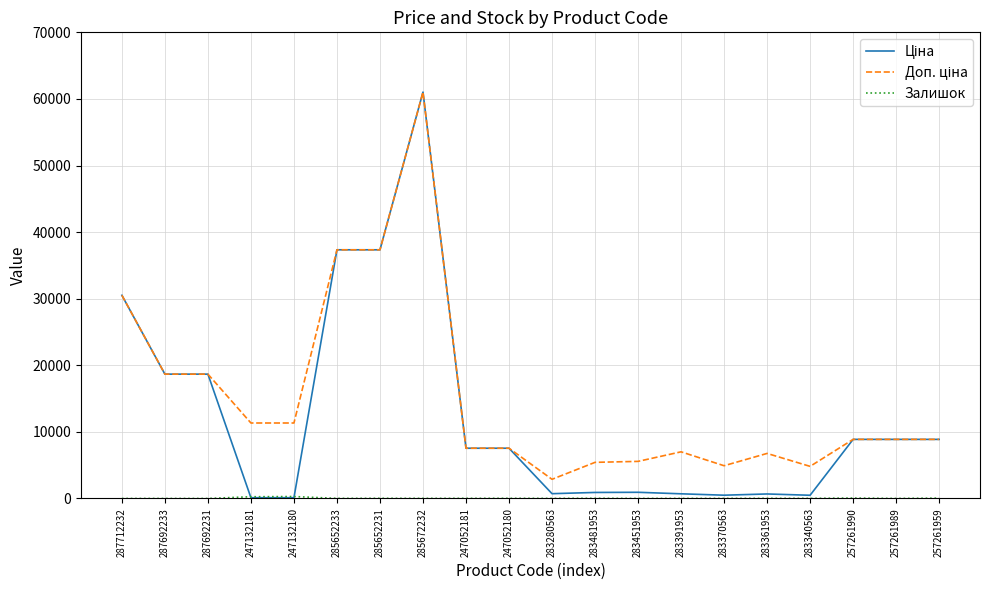

At which category is the sum across all series the highest?

285672232